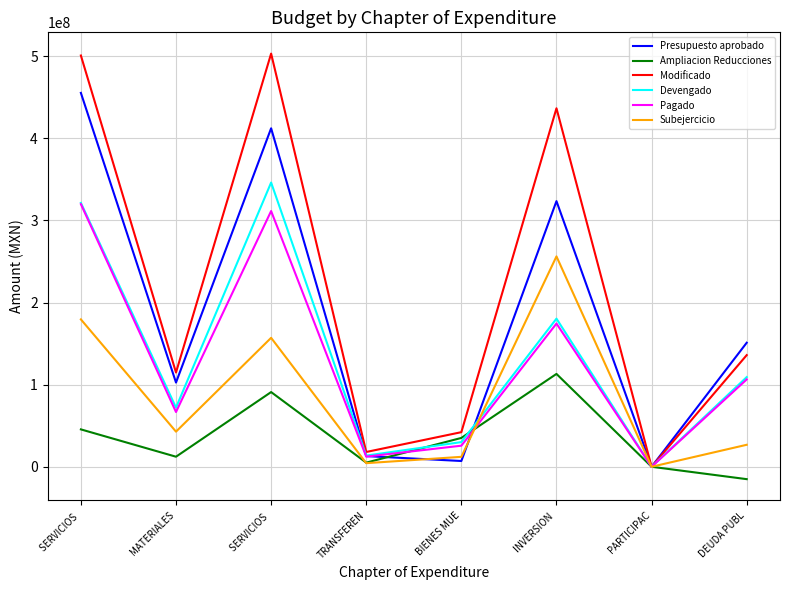

What is the spread (max minus min) of values at SERVICIOS ?

455428115.0